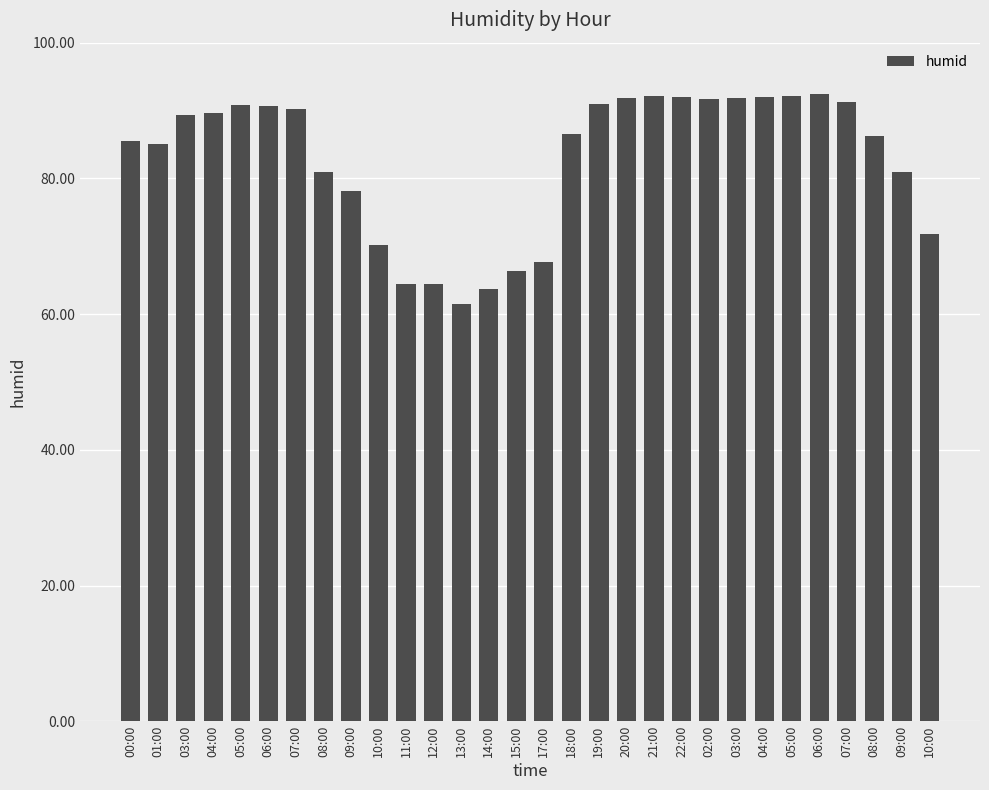

What is the ratio of the value at 15:00 to the value at 10:00?

0.9